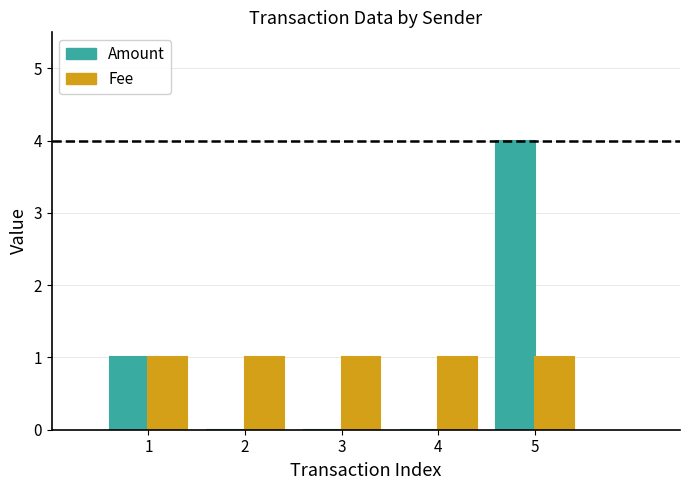

True or false: Amount has a value of 2 at 5.

False